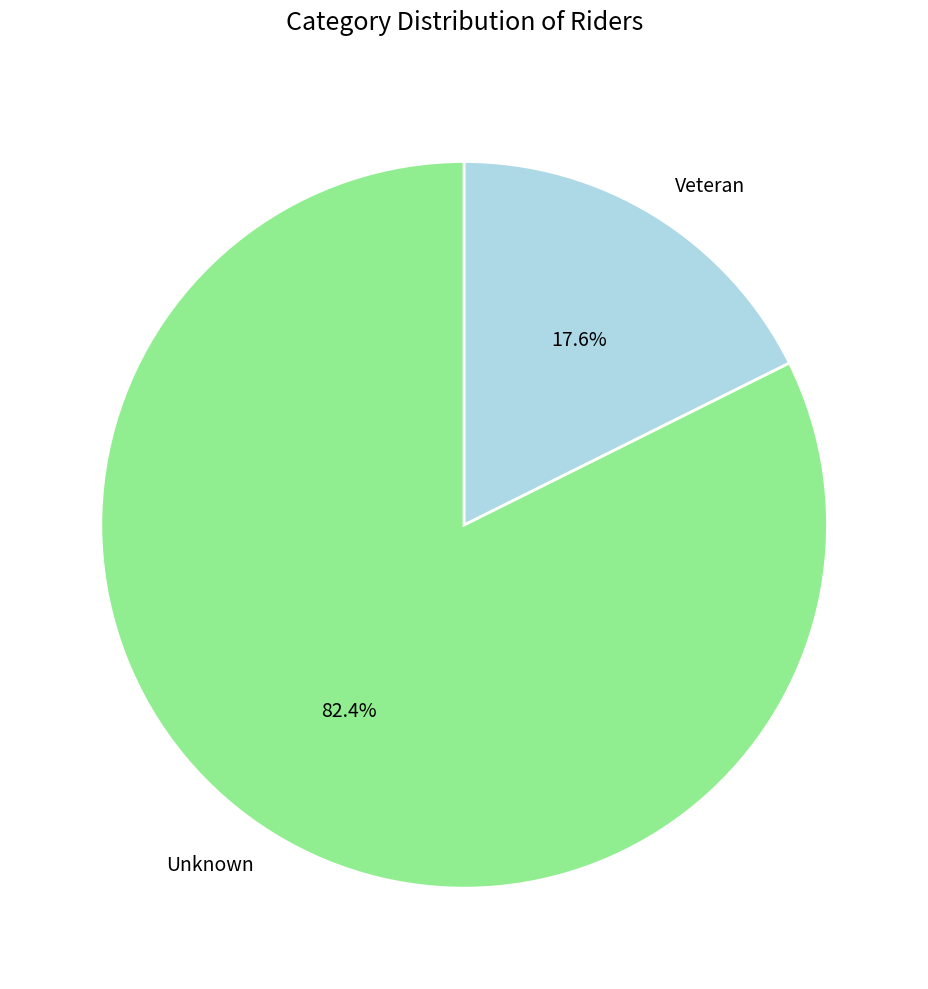

How much of the chart is everything except Veteran?

82.4%